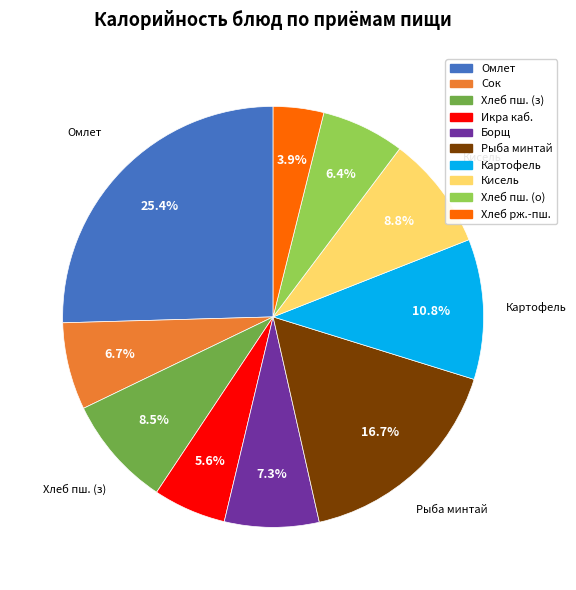

Does any single category account for the majority?

No